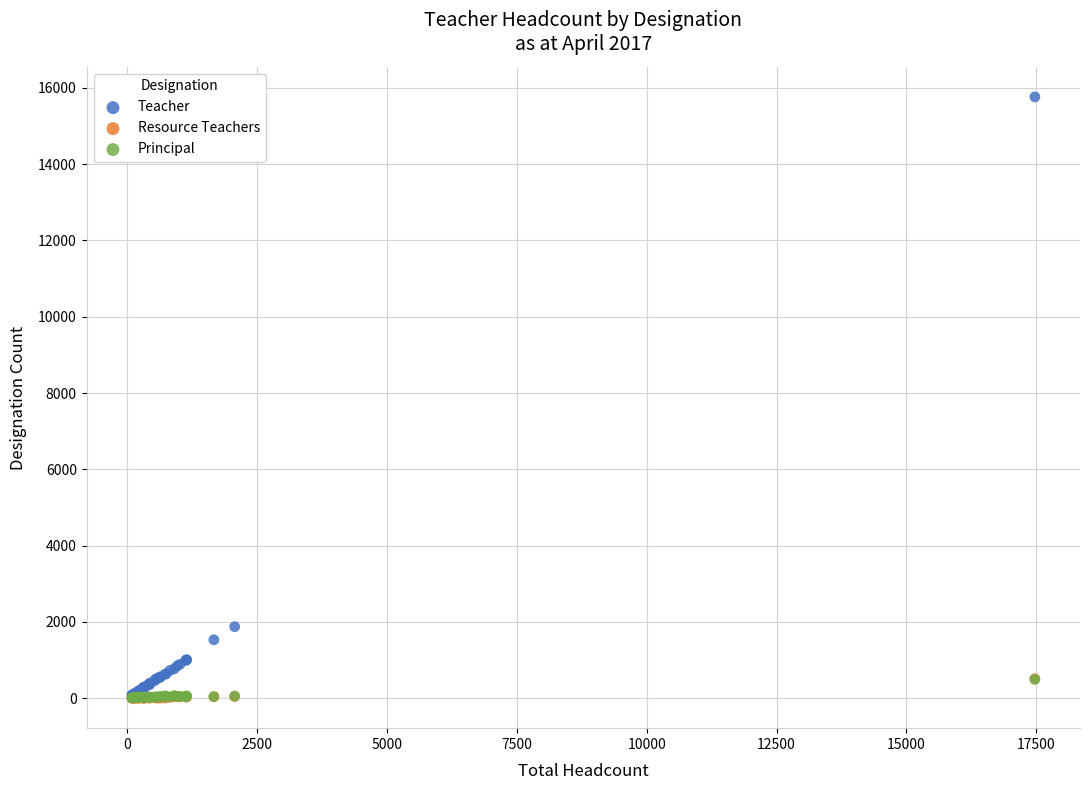

What are all the series names shown in the legend?

Teacher, Resource Teachers, Principal